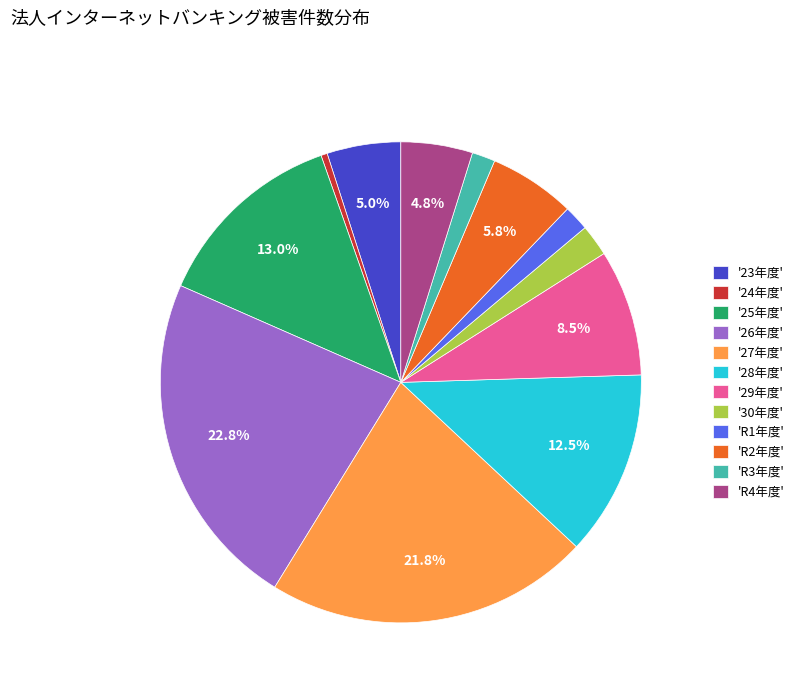

Between 'R3年度' and '25年度', which is larger?

'25年度'